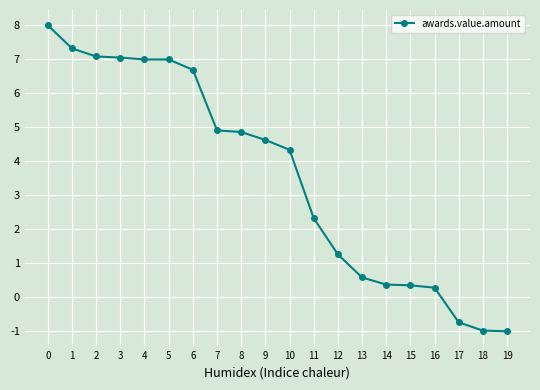

What is the greatest value displayed?

8.0